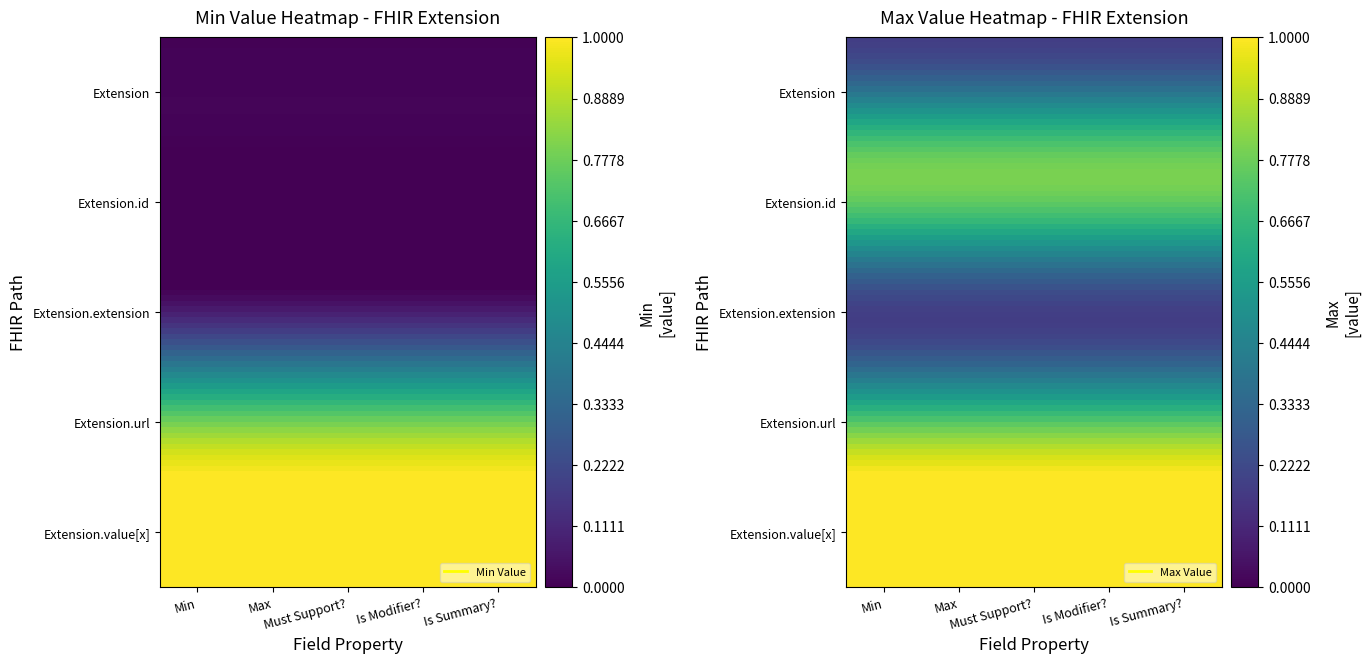

Which series changed the most between Is Modifier? and Is Summary??

Extension